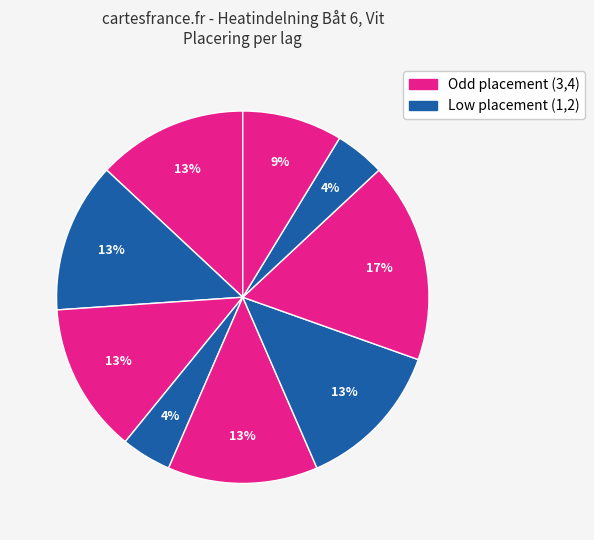

Does any single category account for the majority?

No